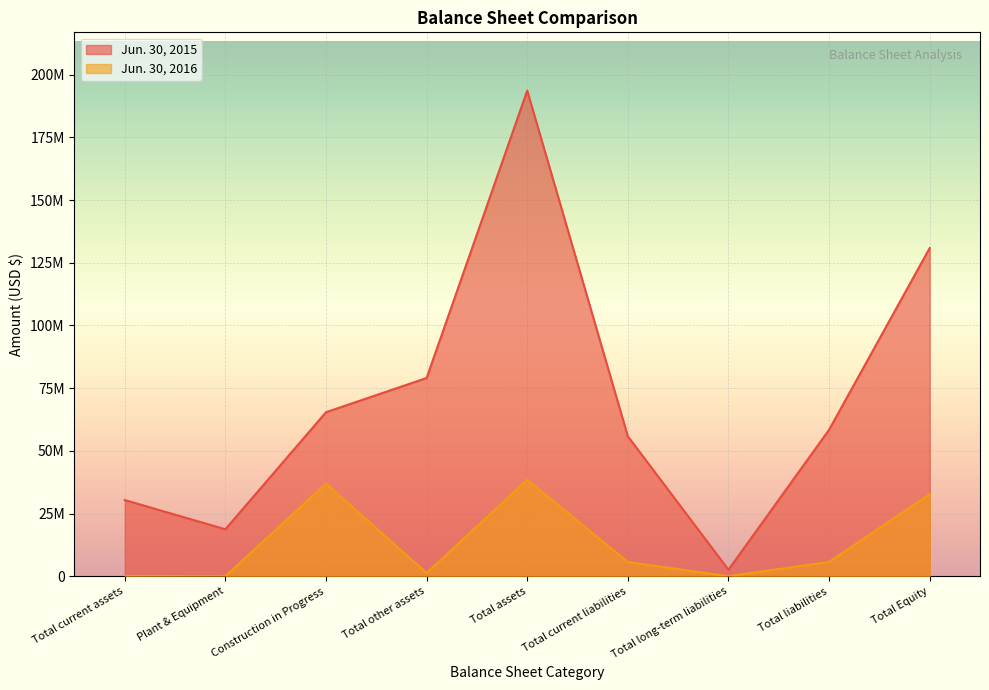

Where does the Jun. 30, 2015 series first go above 58432346?

Construction in Progress